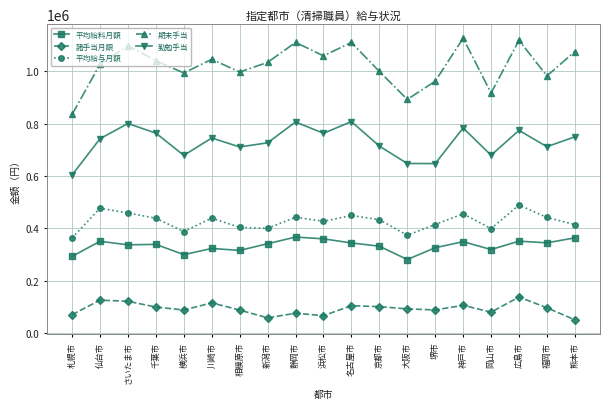

What is the highest value of the 諸手当月額 series?

138018